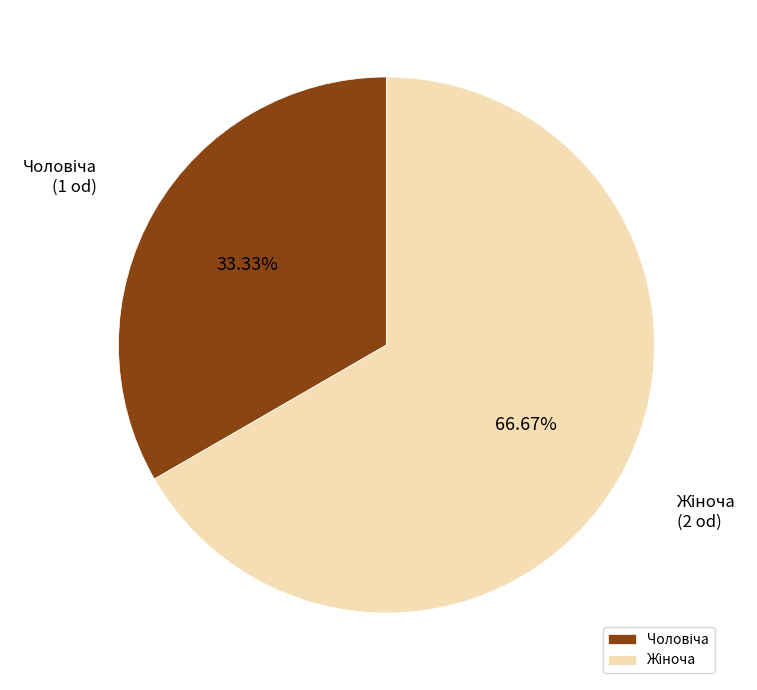

Is there a majority slice in this chart?

Yes